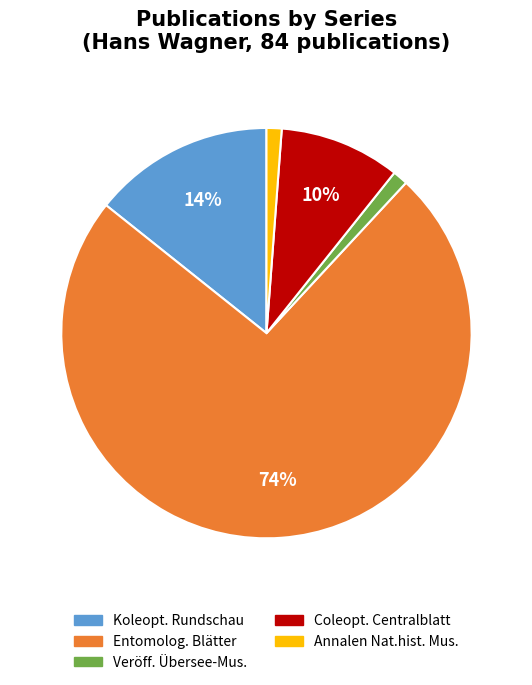

To the nearest percent, what is the difference between the largest and smallest slice percentages?

73%